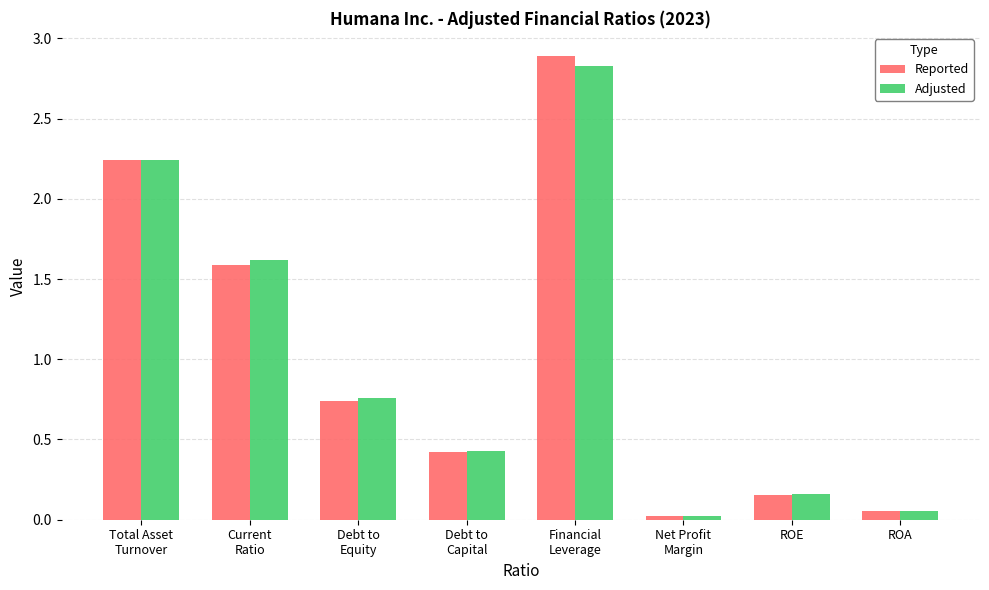

What is the sum of the Reported values at ROA and Debt to
Capital?

0.5